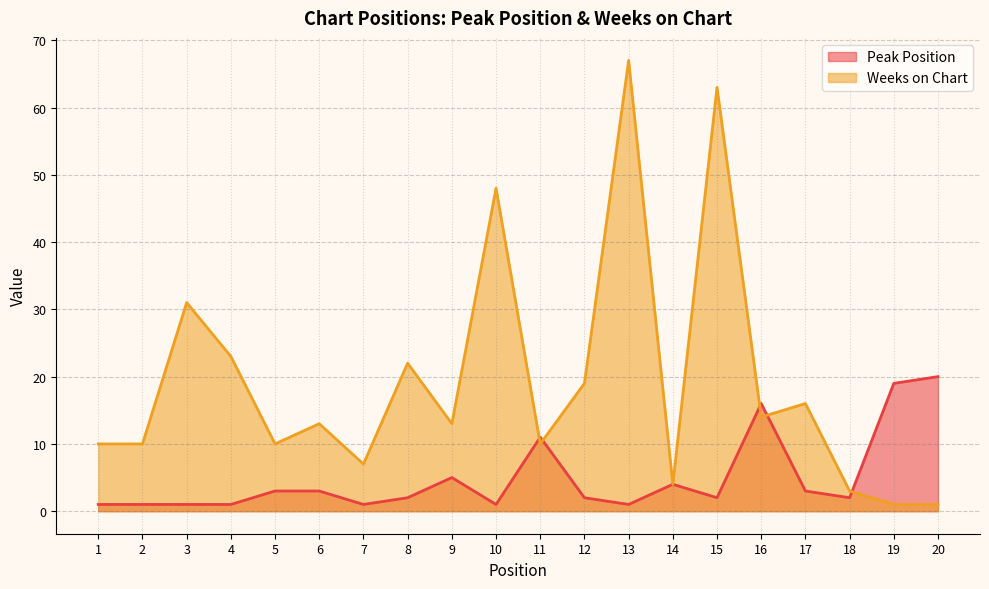

At how many categories does at least one series exceed 17?

9